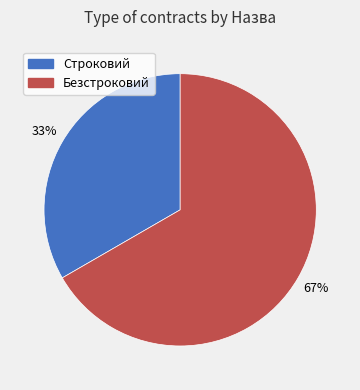

Which has a higher value, Строковий or Безстроковий?

Безстроковий